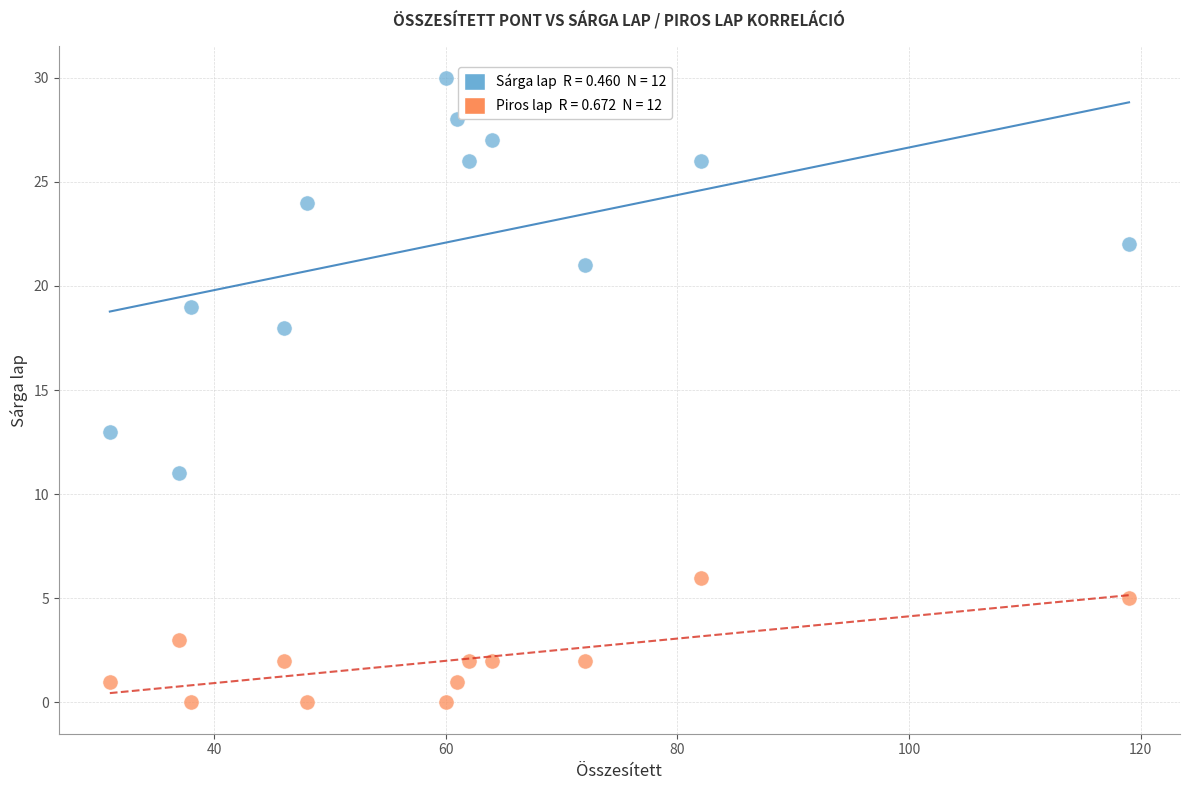

Across all data points, what is the range of Y values (max minus min)?

30